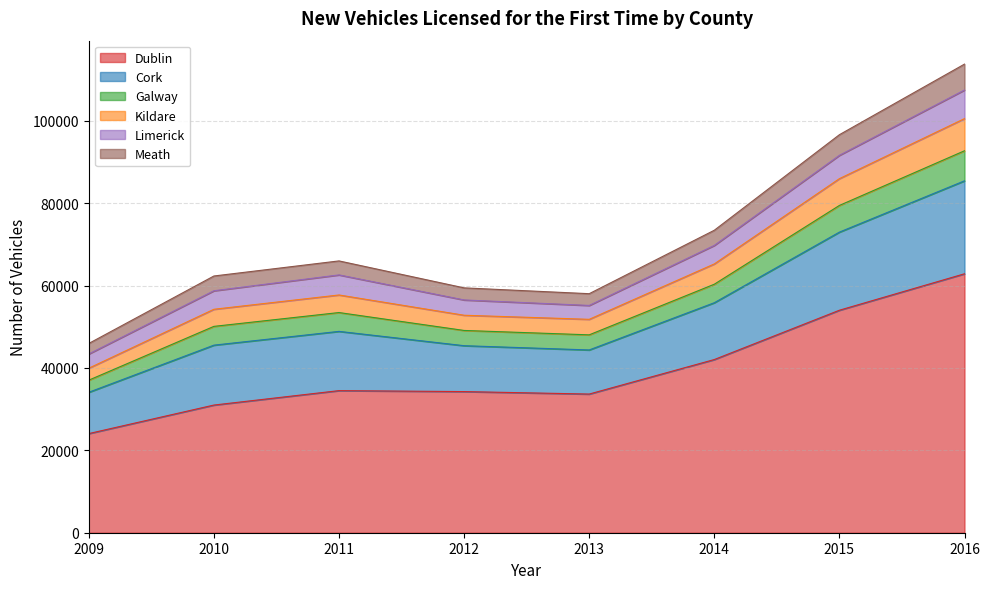

In Kildare, how many points are higher than both neighbors (excluding endpoints)?

1